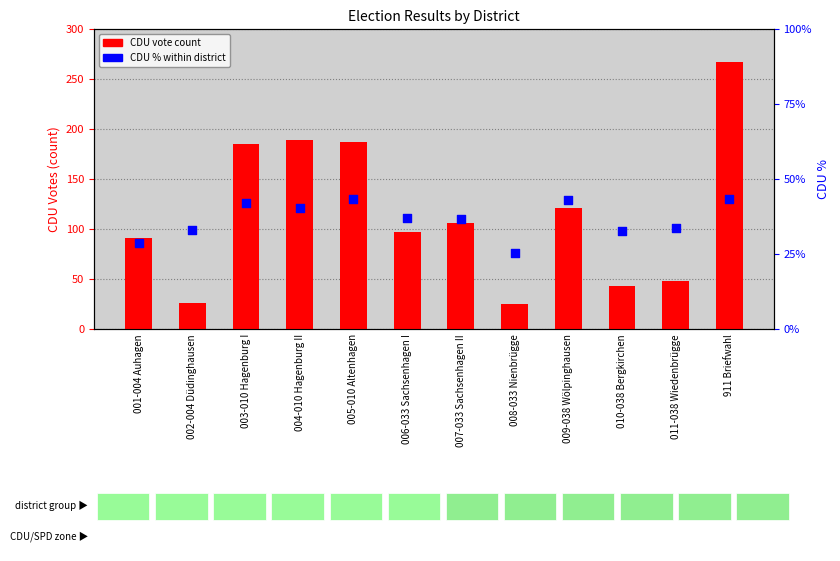

At how many categories does at least one series exceed 191?

1